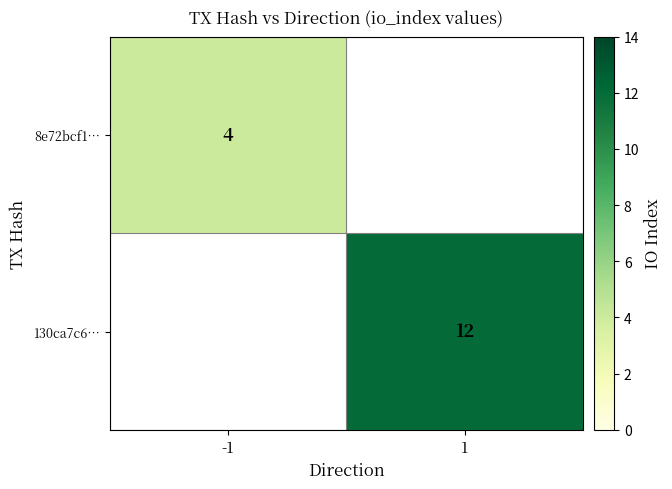

The value of 130ca7c6… at 1 is 4. True or false?

False